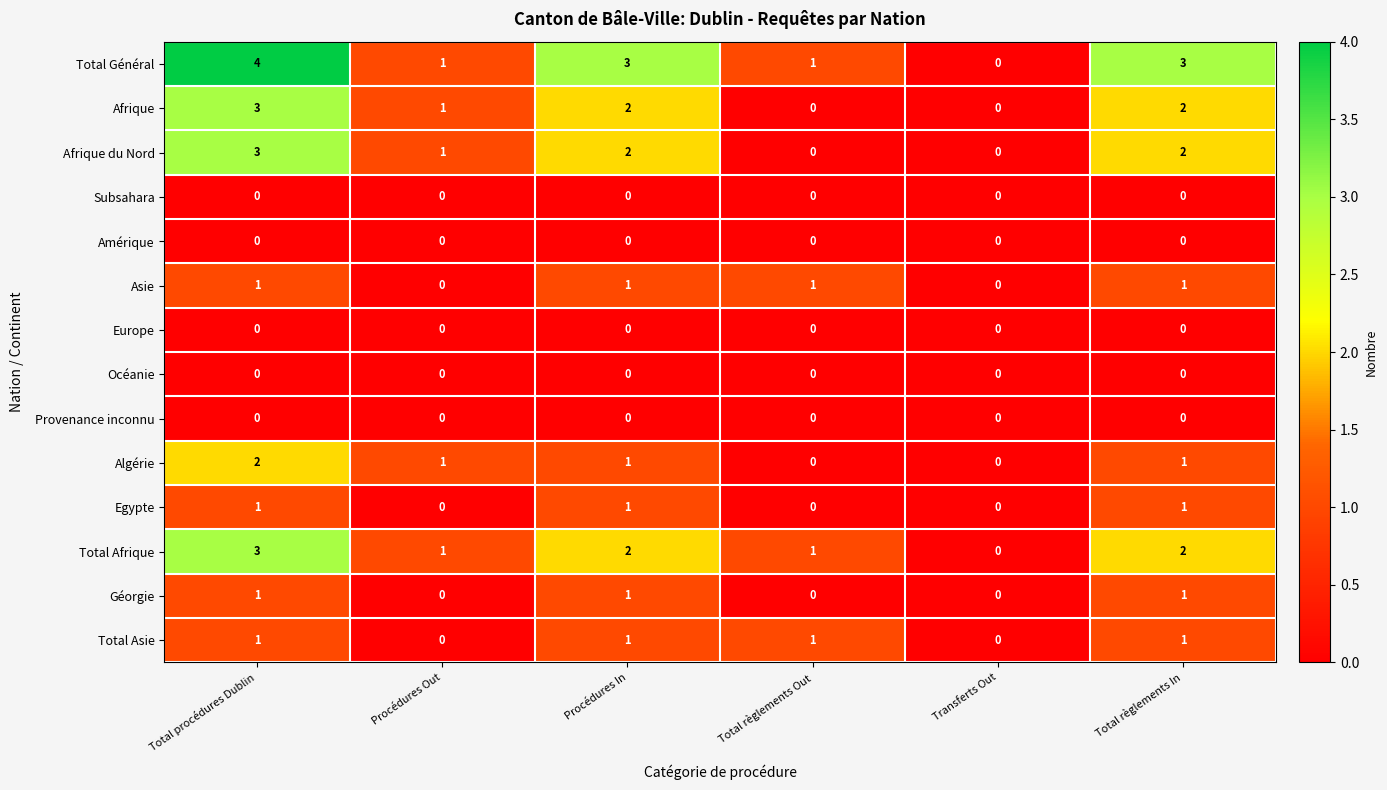

Which series has the largest total across all categories?

Total Général